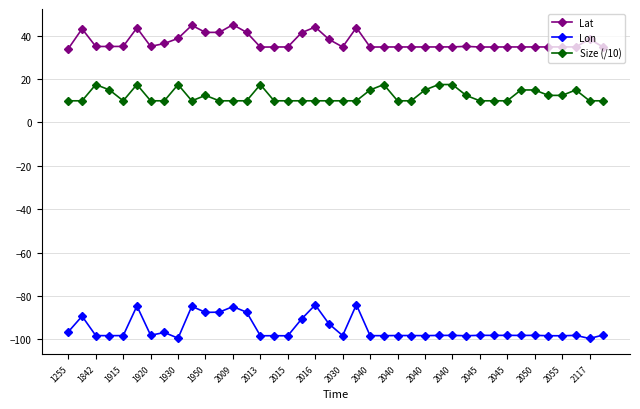

What is the smallest value displayed?

-99.6